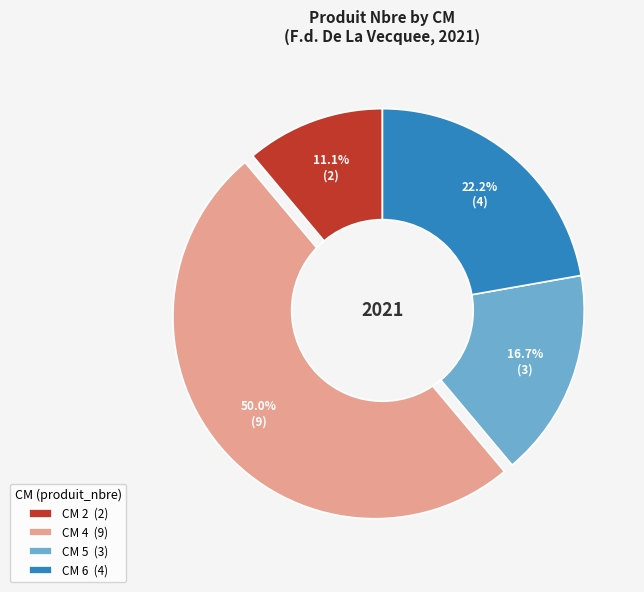

What is the ratio of the value at CM 5 (3) to the value at CM 4 (9)?

0.3